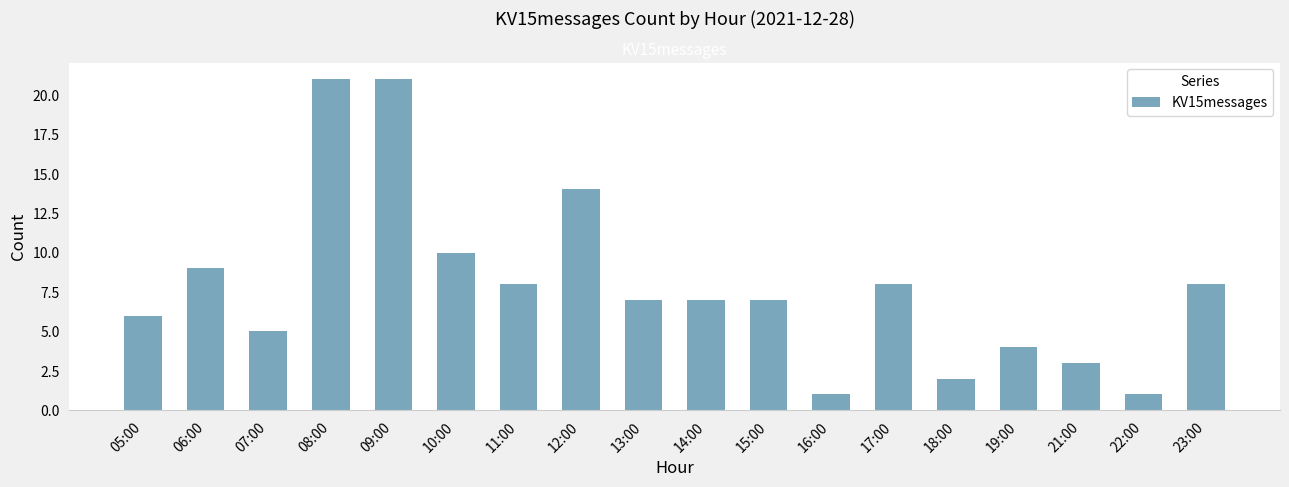

The value at 10:00 is 10. True or false?

True